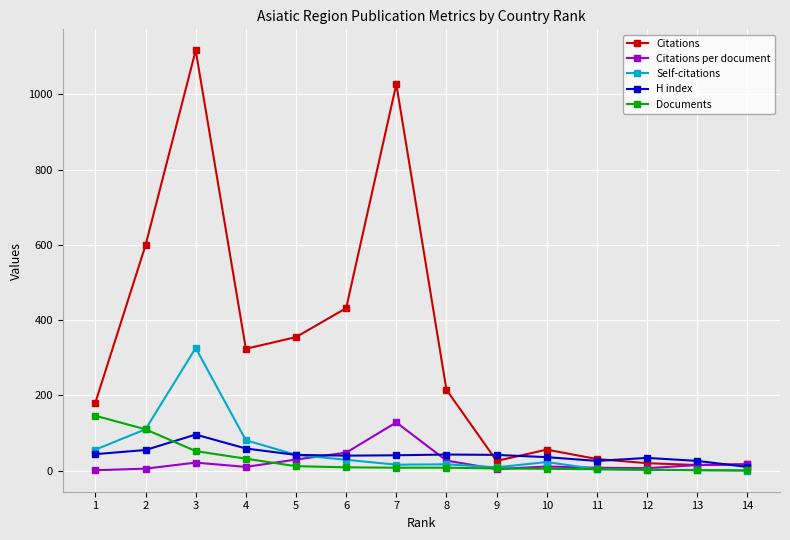

True or false: H index has more than 1 points higher than both neighbors.

True